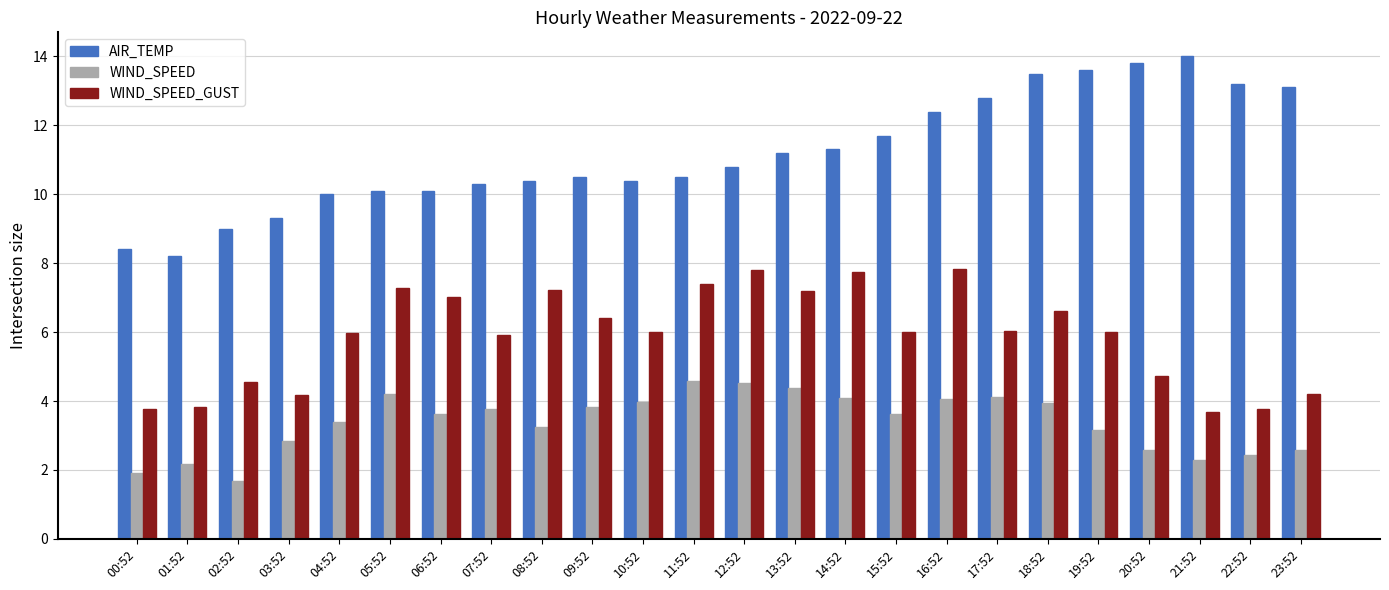

What is the sum of the WIND_SPEED_GUST values at 10:52 and 07:52?

11.9